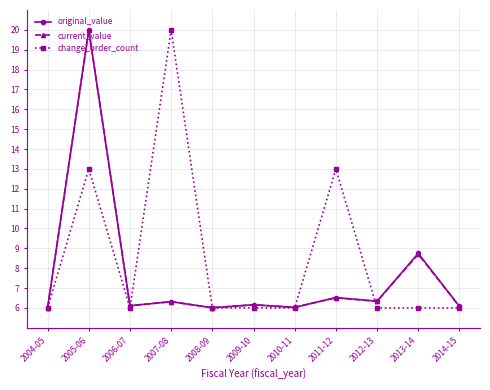

What is the total value across all series at 2012-13?

18.7